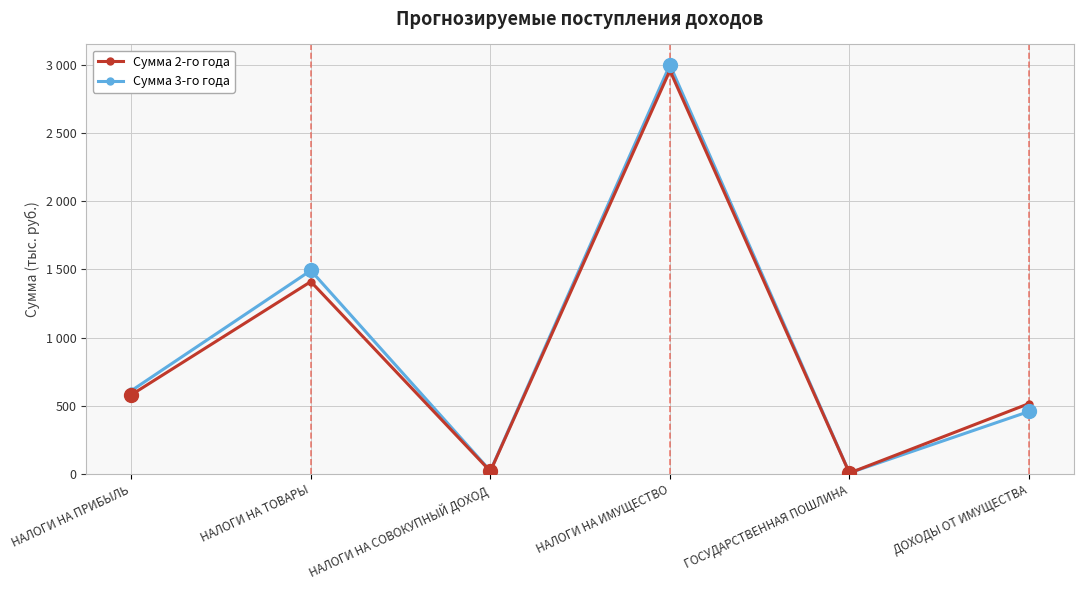

Is this an area chart (filled region under the line)?

No